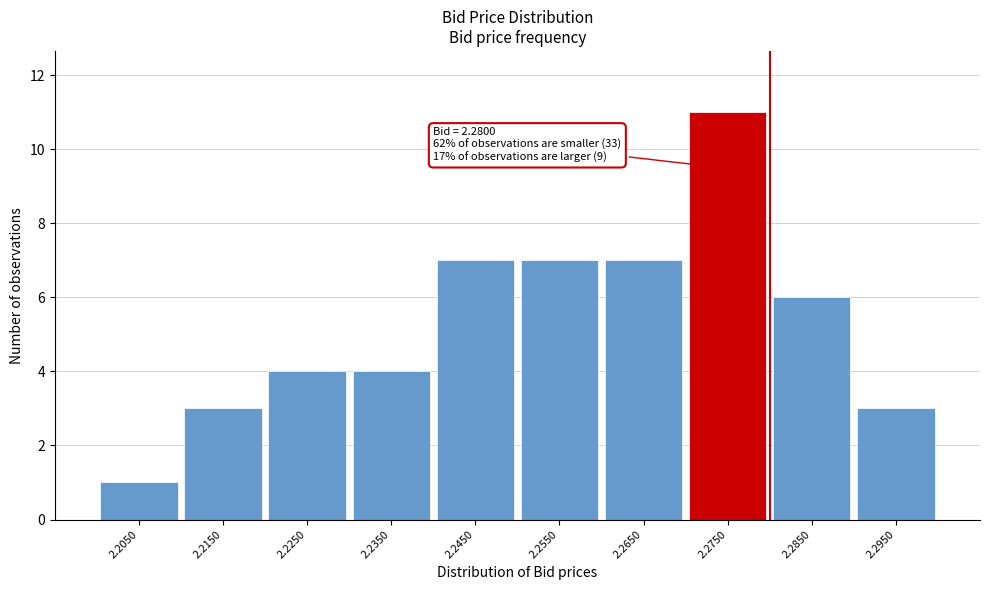

Reading left to right, extract all data points from this chart.

1	3	4	4	7	7	7	11	6	3